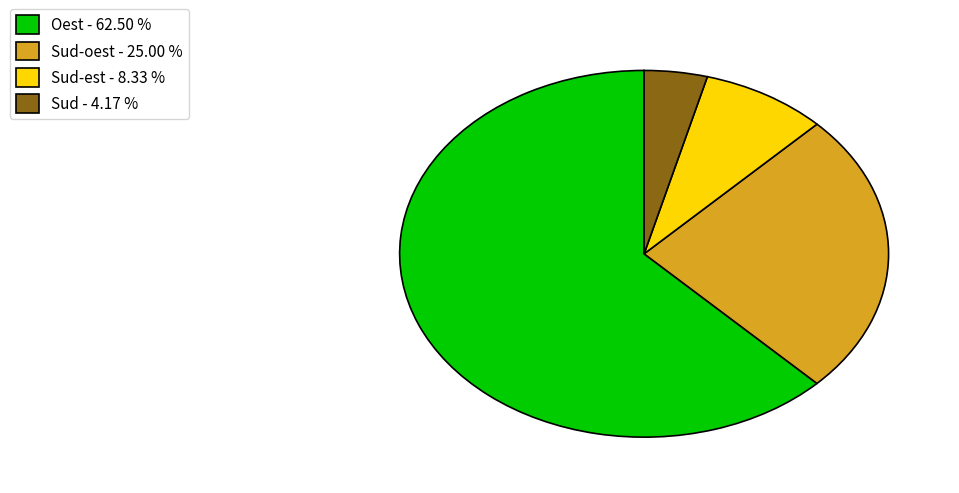

Which slice represents more than half of the pie?

Oest - 62.50 %